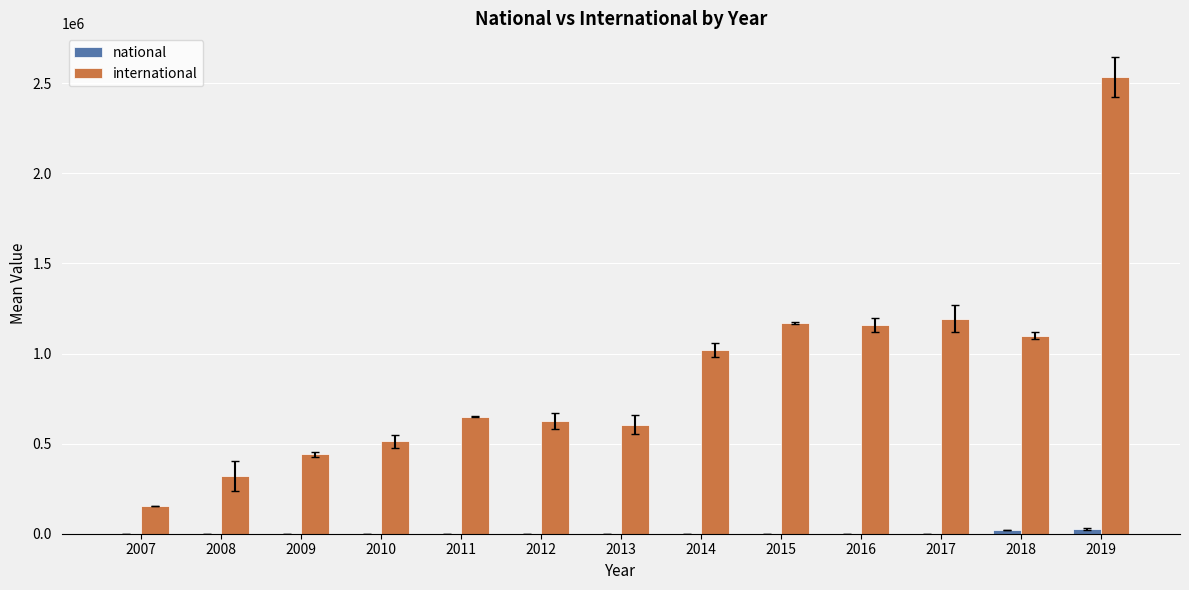

At which category is the sum across all series the highest?

2019